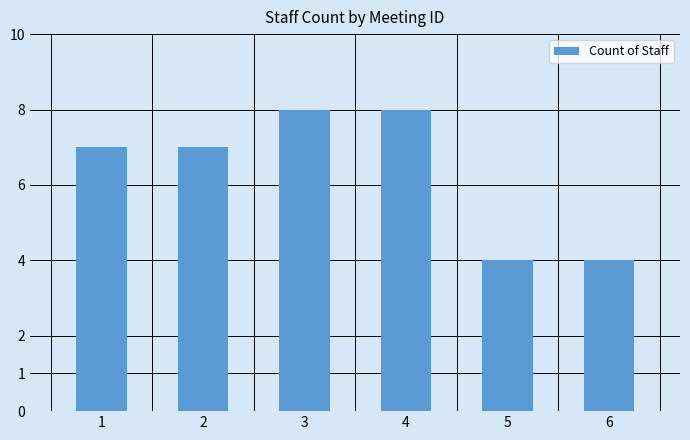

What is the value of the 5th bar from the left?

4